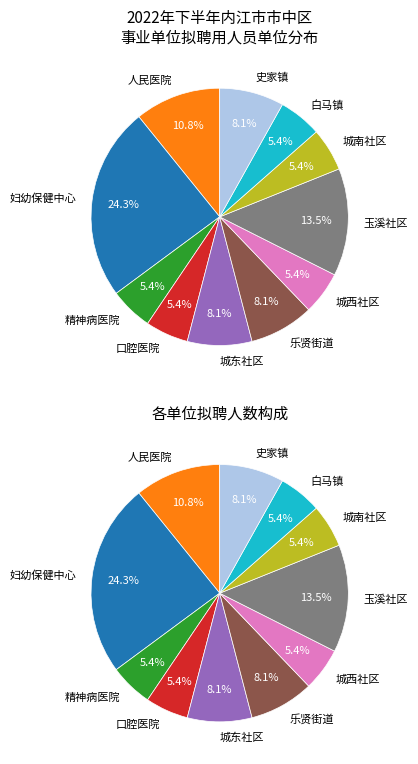

What percentage do 内江市市中区口腔医院 and 内江市市中区城东社区卫生服务中心 together represent?

13.5%